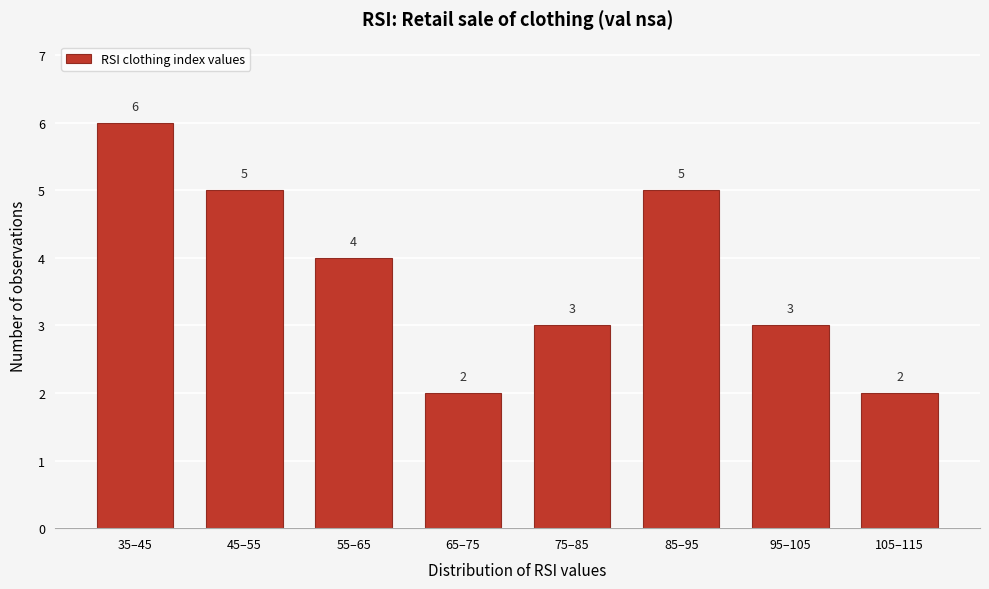

Reading left to right, transcribe all the data shown in this chart.

6	5	4	2	3	5	3	2